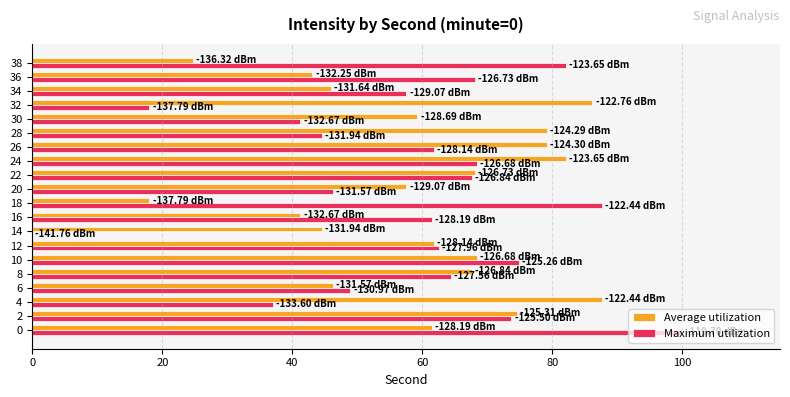

What is the sum of all Maximum utilization values?

1165.8